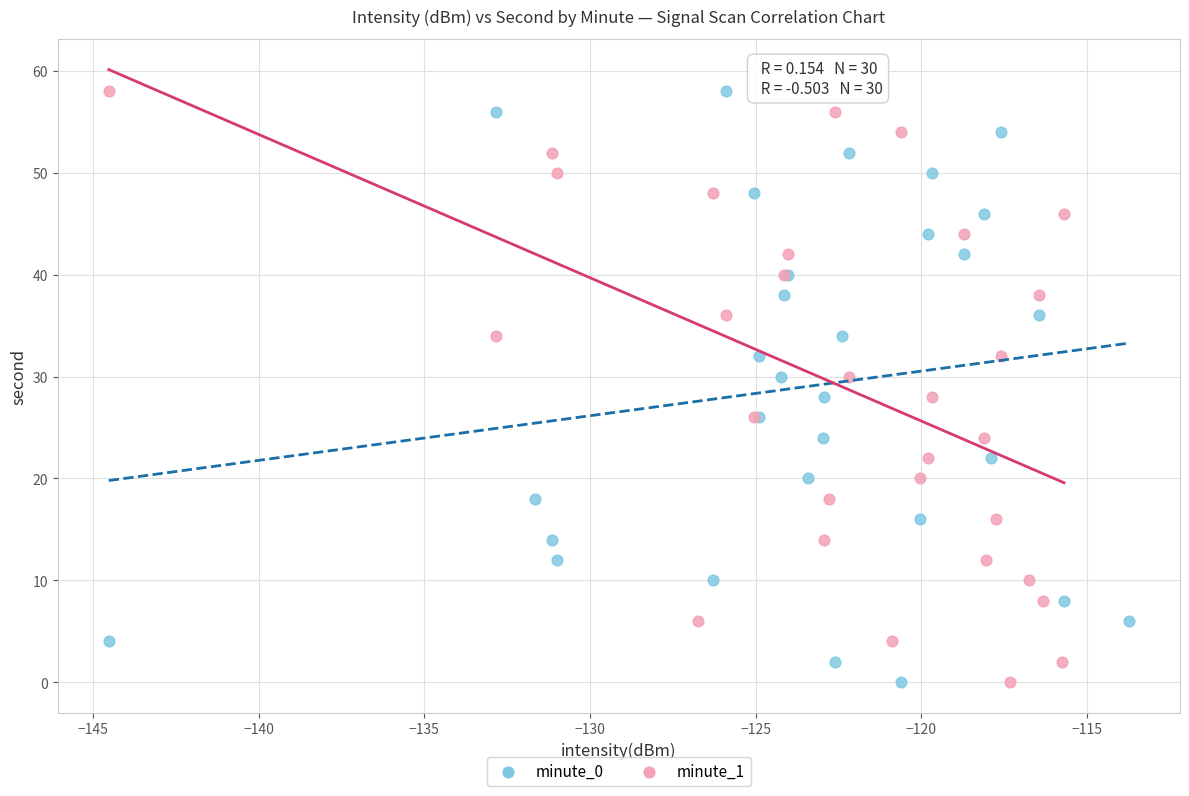

What are all the series names shown in the legend?

minute_0, minute_1